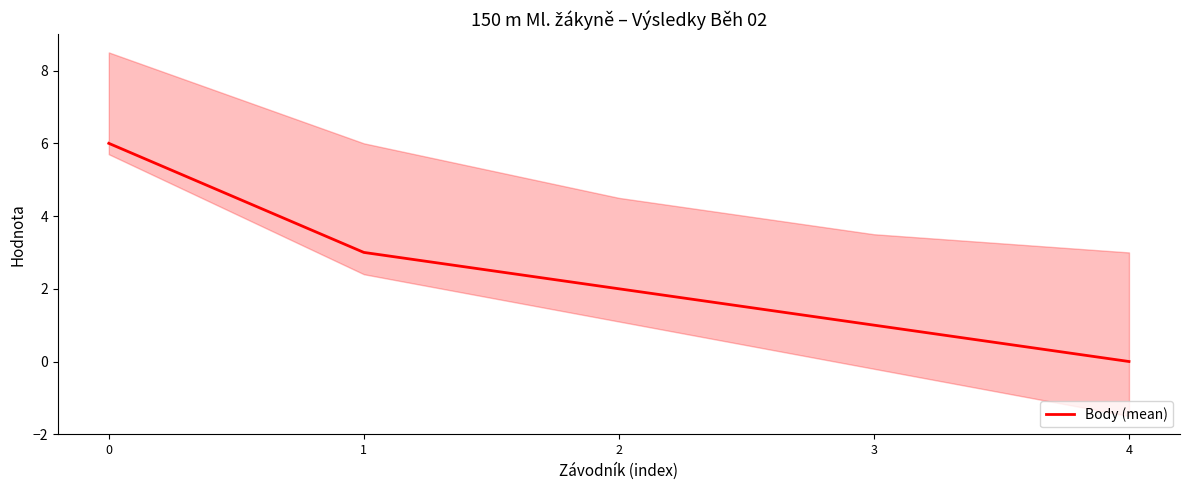

What is the greatest value displayed?

6